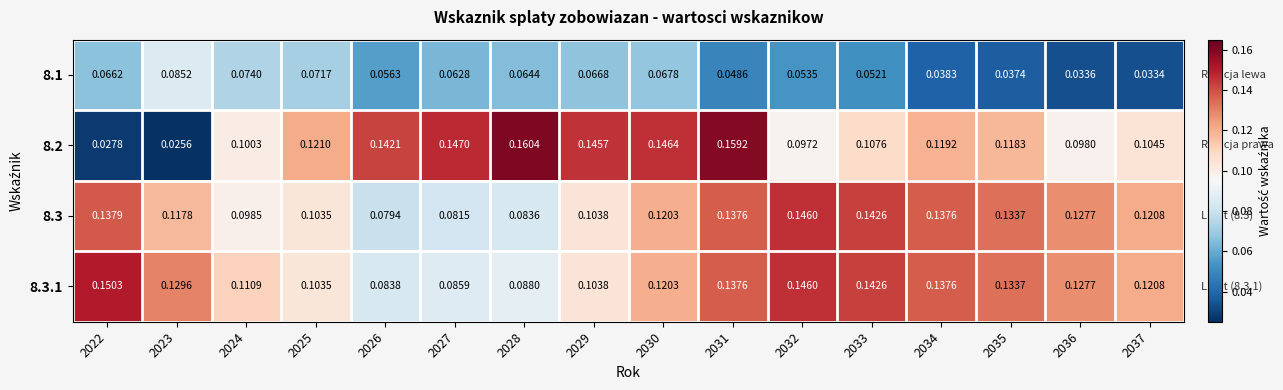

Which series changed the most between 2023 and 2026?

8.2